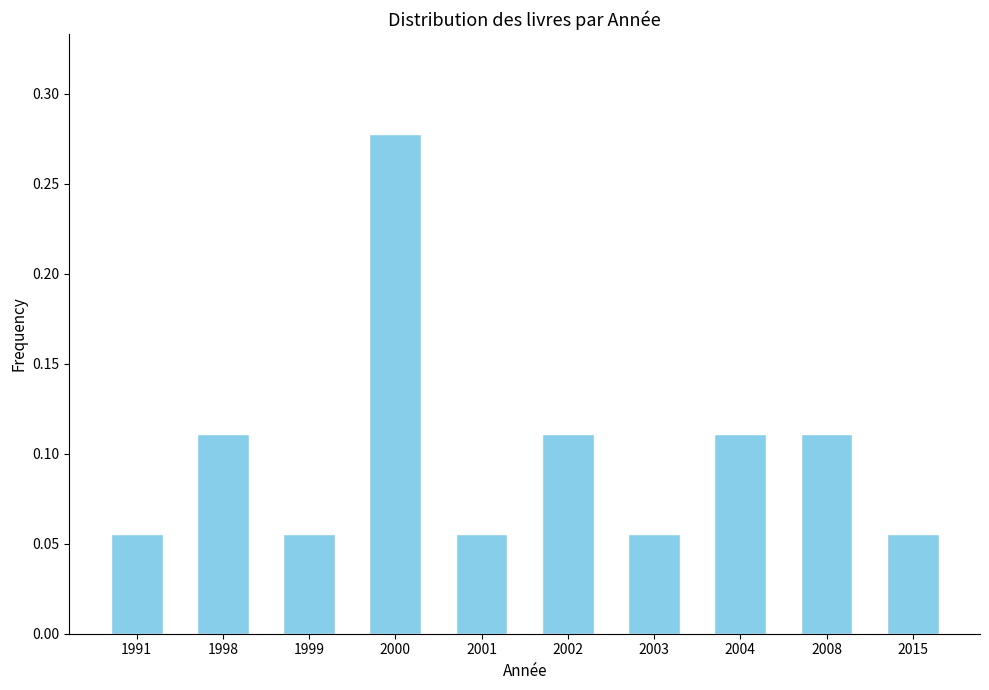

Count the values in the range 0 to 1.

10